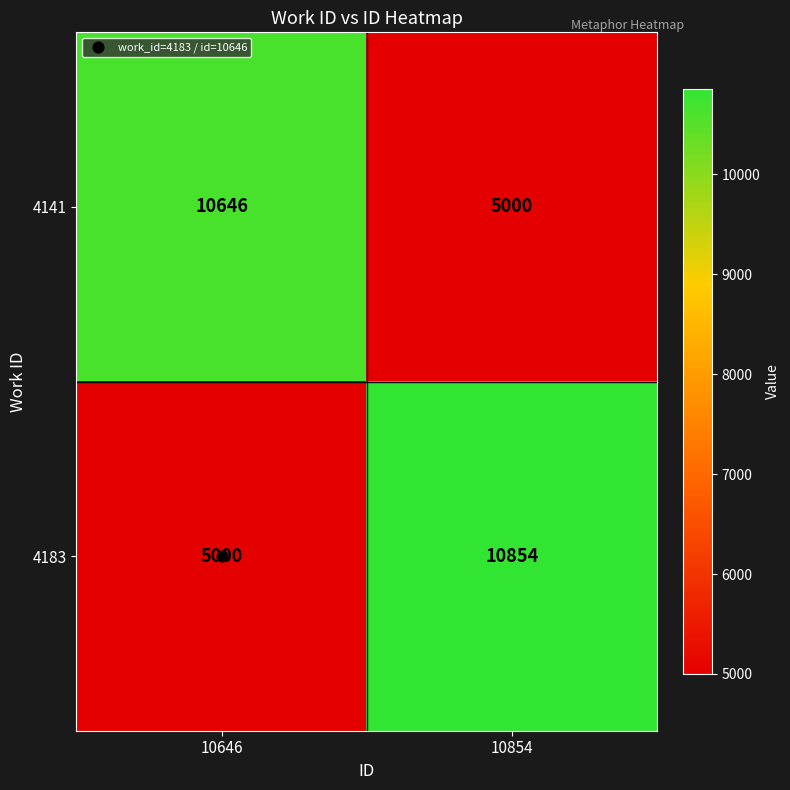

Which series has the widest spread of values?

4183